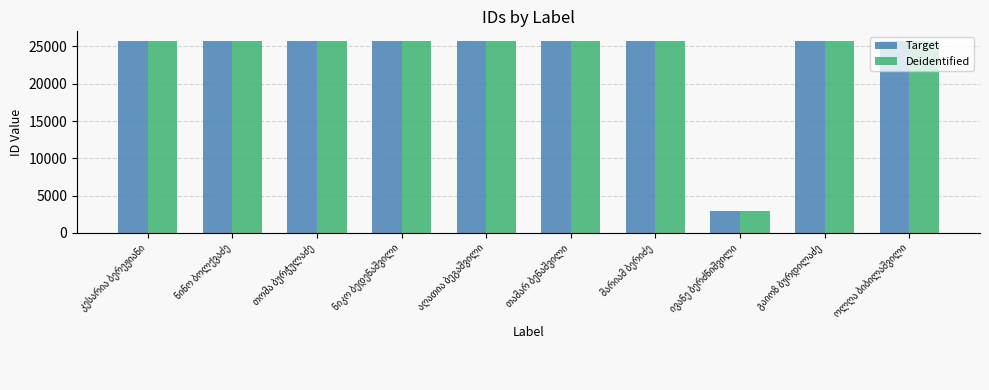

What is the difference between the maximum and minimum values in the Deidentified series?

22844